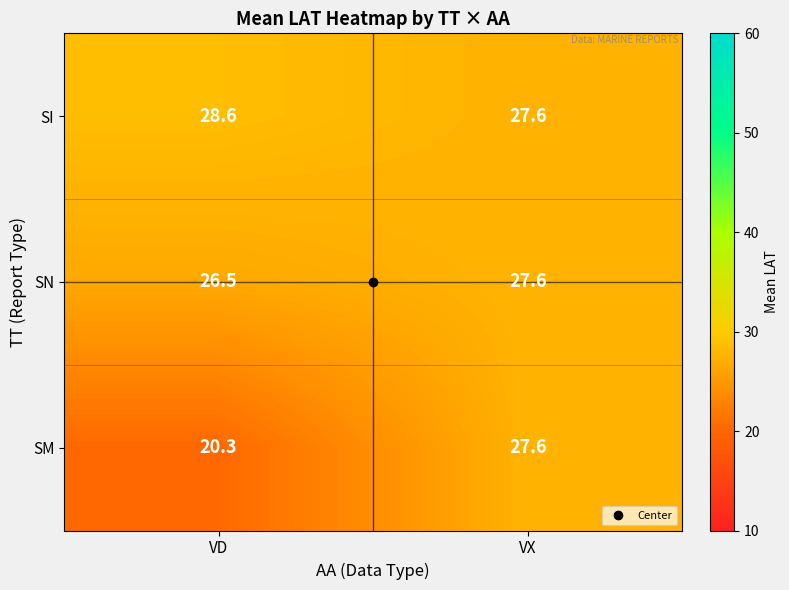

At which category does the chart reach its peak across all series?

VD